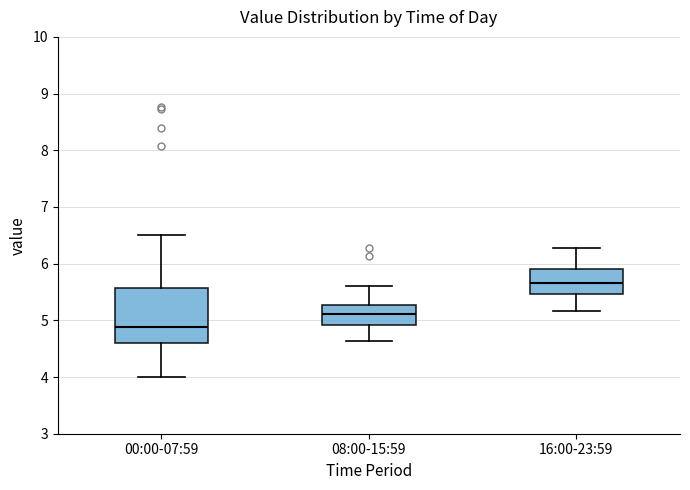

Reading left to right, transcribe this box plot: for each box, give where its median line is, the range the box spans, and where its two whiskers end, as read against the y-axis. The values are not printed on the chart, so give them approximately, as read against the axis.

00:00-07:59: median 4.9, box 4.6 to 5.6, whiskers 4.0 to 6.5
08:00-15:59: median 5.1, box 4.9 to 5.3, whiskers 4.6 to 5.6
16:00-23:59: median 5.7, box 5.5 to 5.9, whiskers 5.2 to 6.3